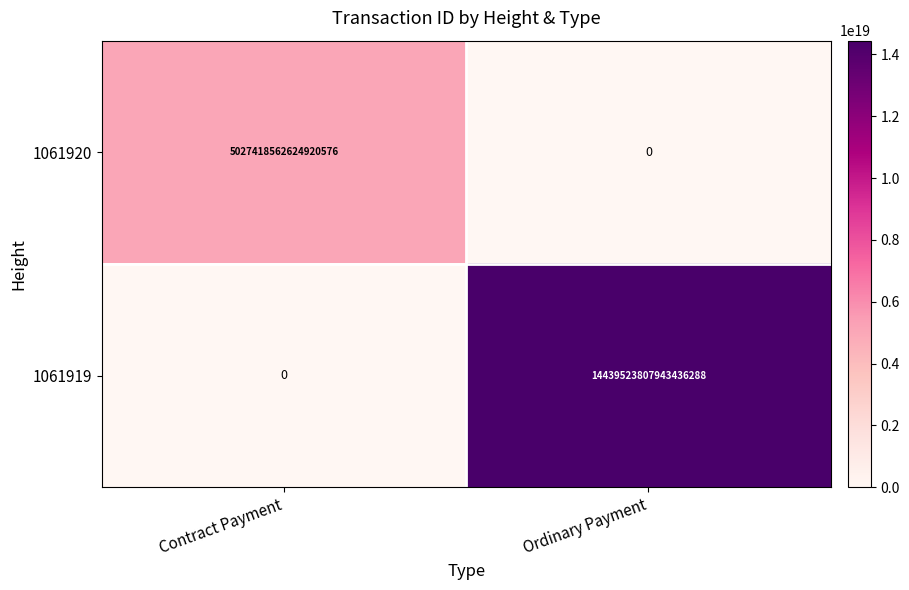

Count the number of data series in this chart.

2